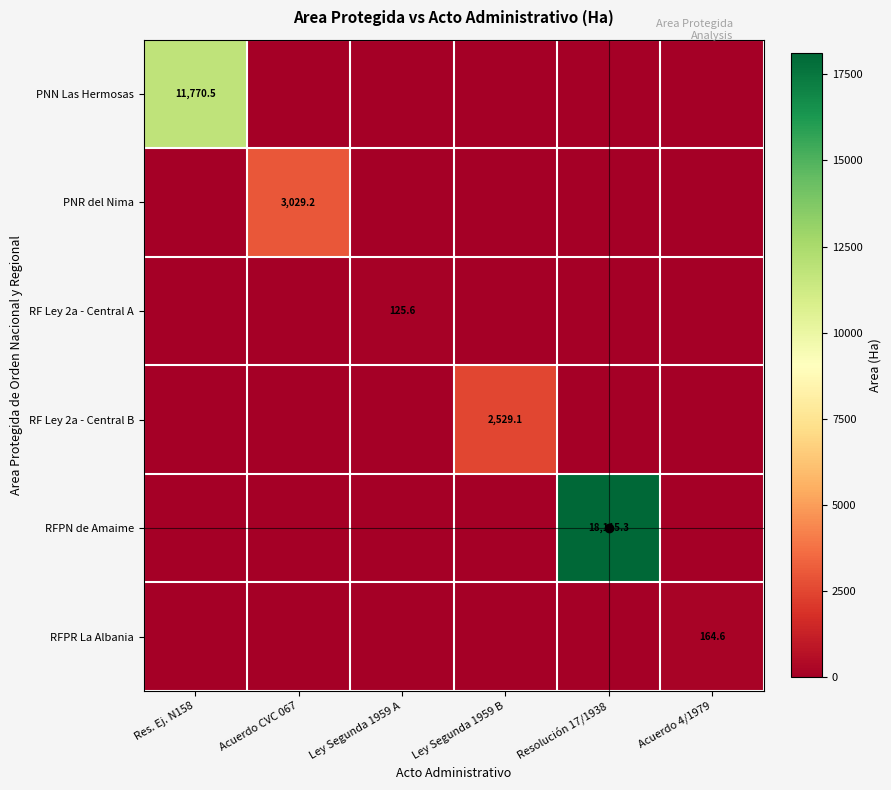

Which has a higher value, Acuerdo CVC 067 or Ley Segunda 1959 B?

Acuerdo CVC 067